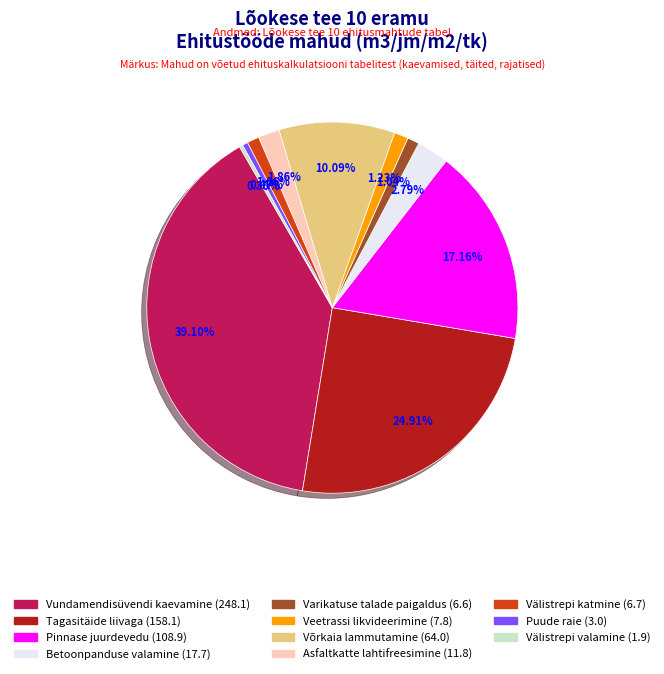

Does any single category account for the majority?

No